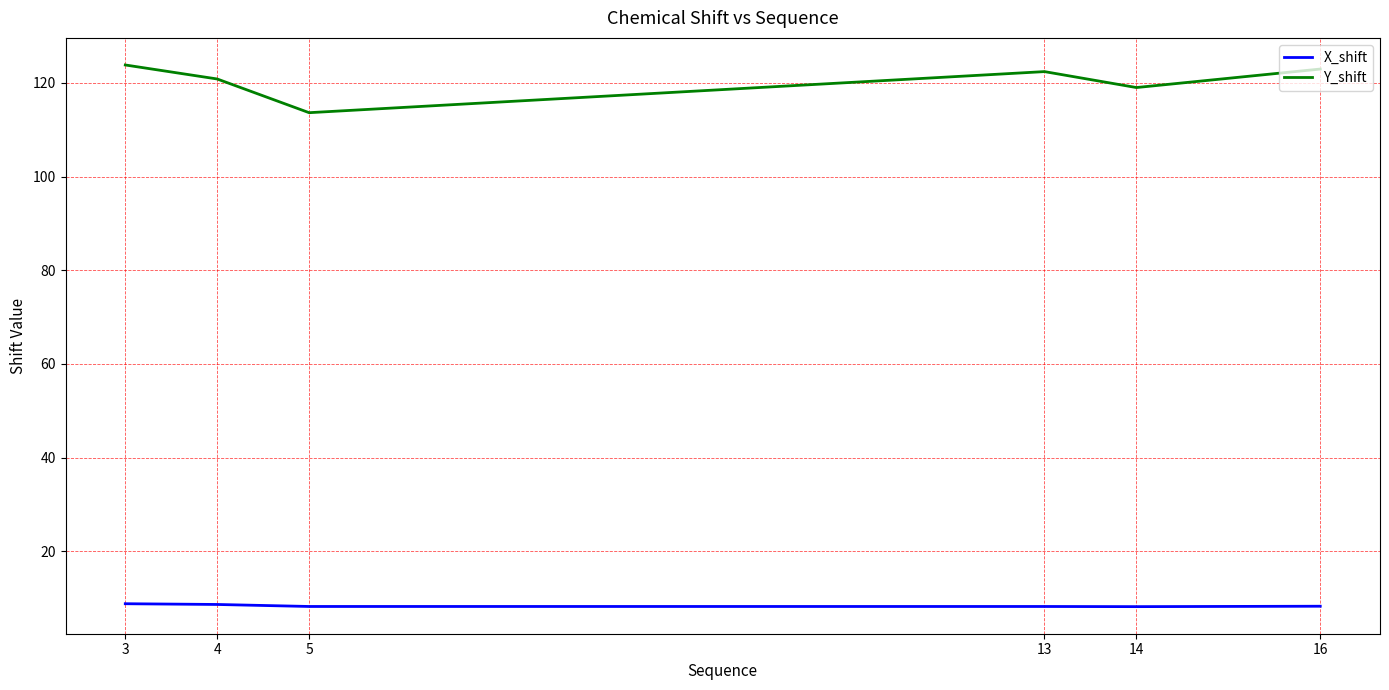

What is the total value across all series at 3?

132.7